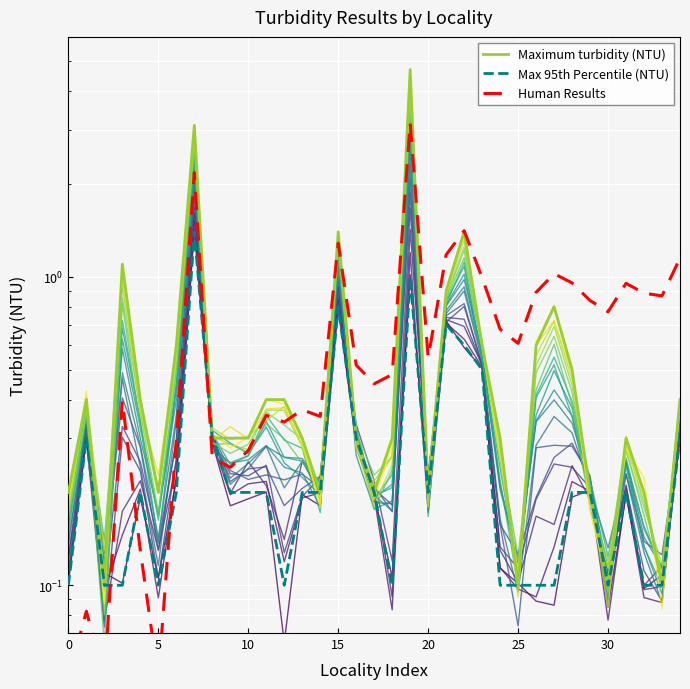

What is the difference between the highest and lowest values at 34?

0.8